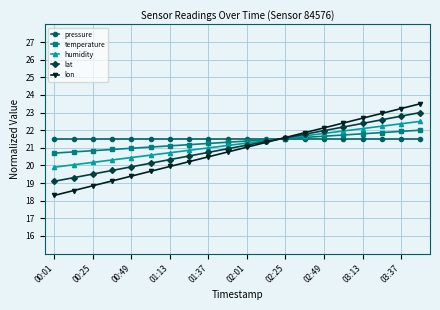

How many intersections are there between lat and pressure?

1